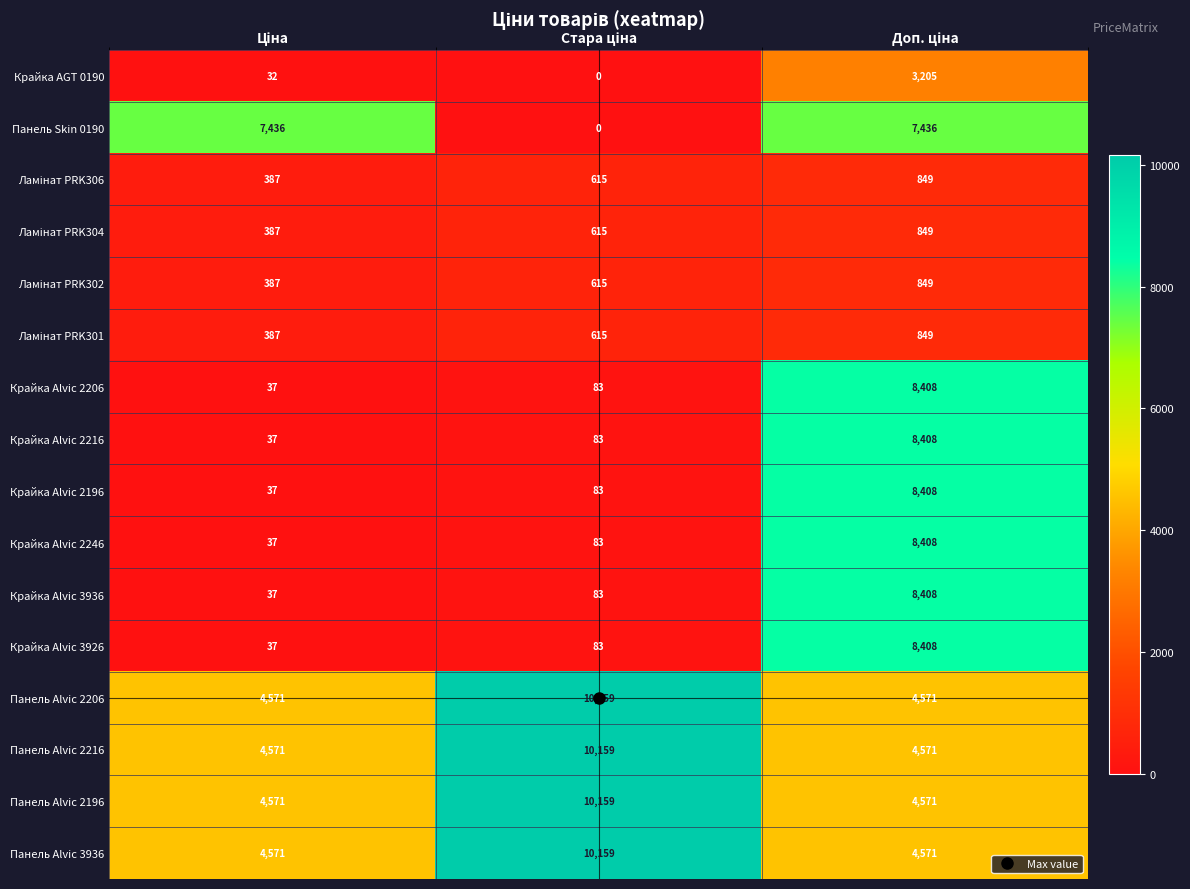

What is the average value of the Панель Alvic 2196 series?

6434